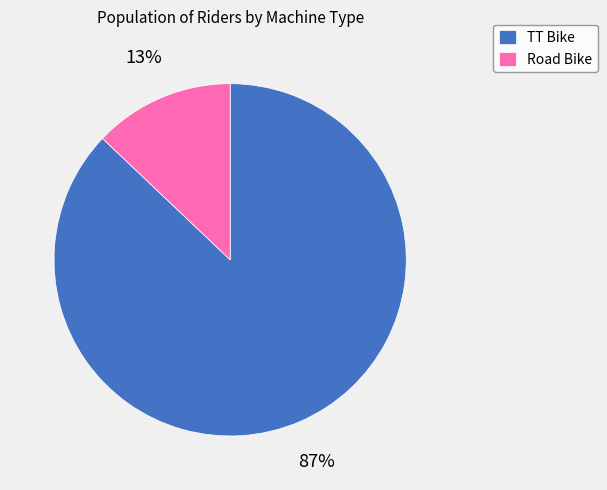

To the nearest percent, what is the average slice percentage?

50%